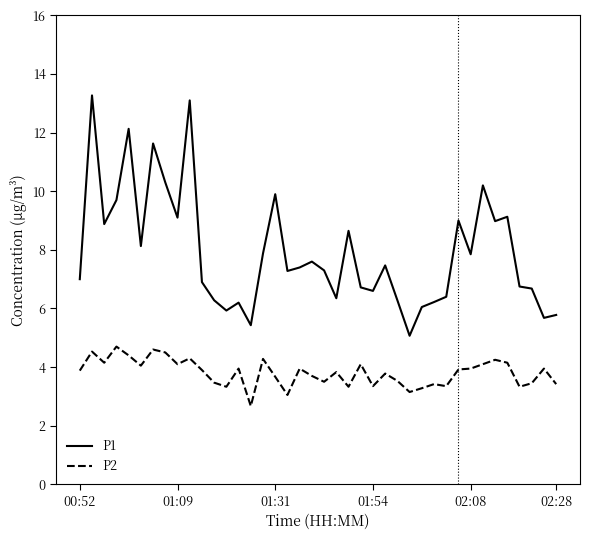

What is the minimum value for P1?

5.1